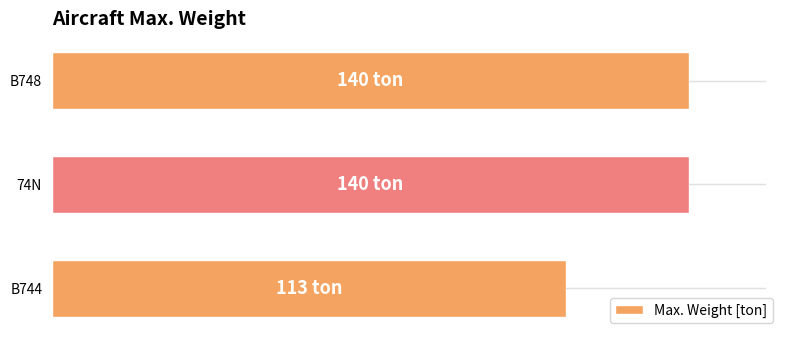

Are the bars horizontal?

Yes